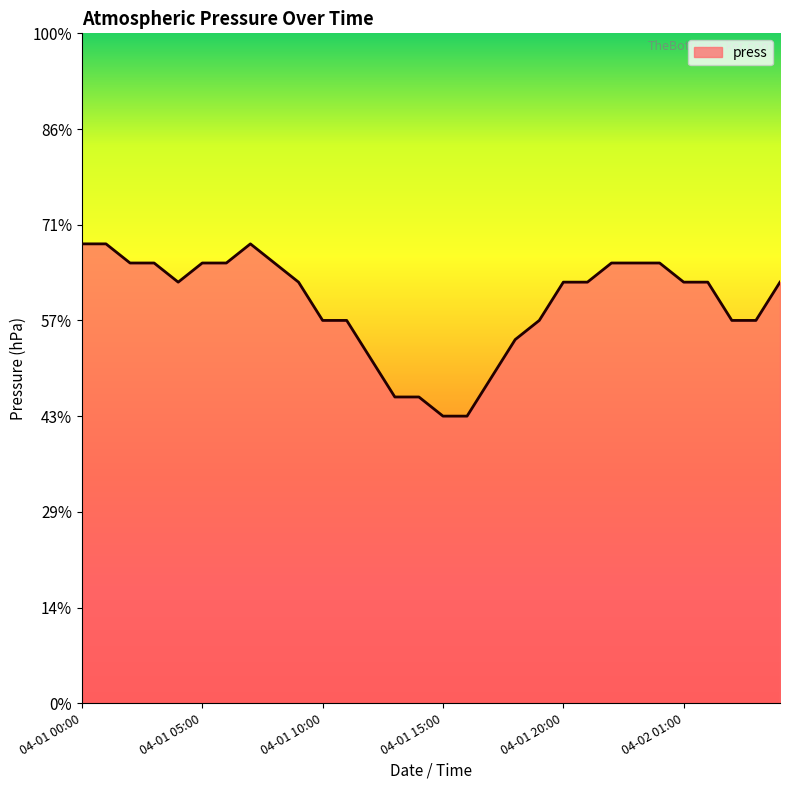

How many interior local valleys (lower than both neighbors) does the data have?

1